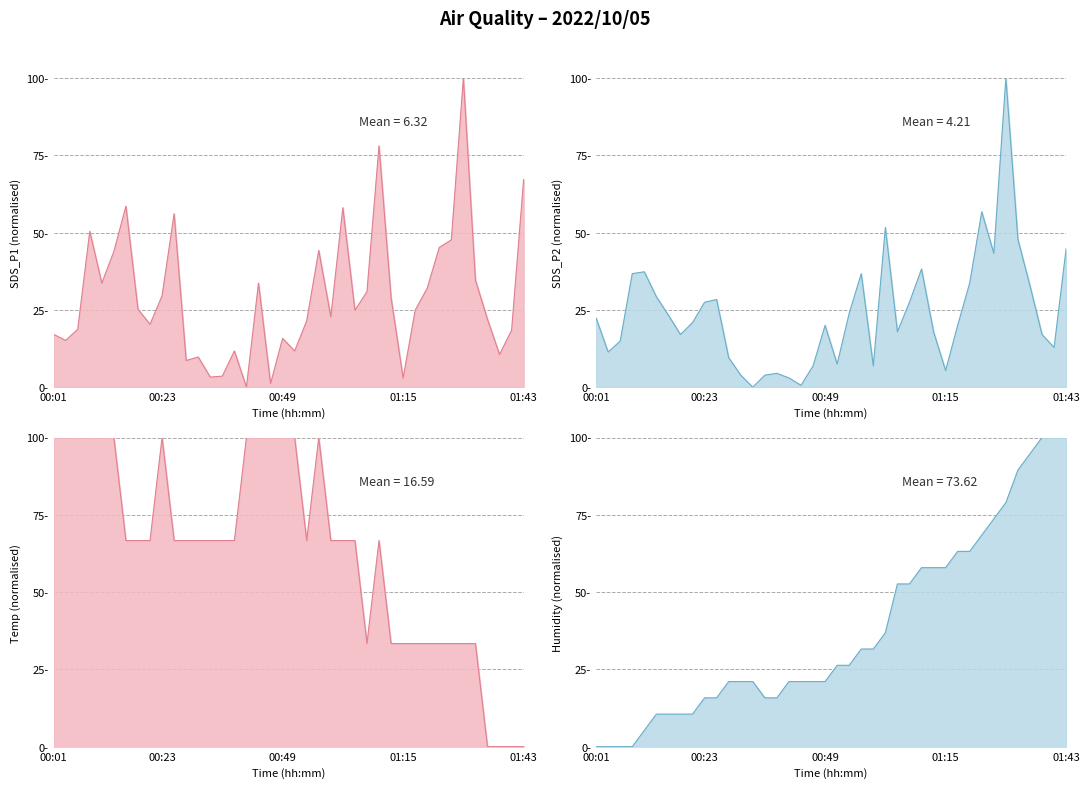

Which series has the largest range (max minus min)?

SDS_P1